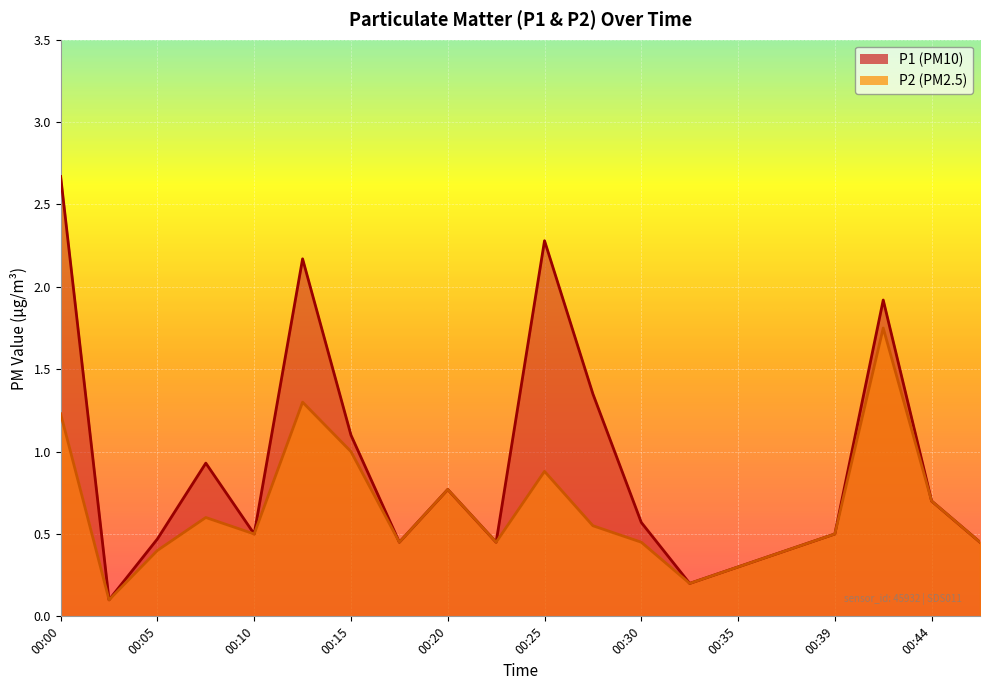

Reading left to right, what are all the values shown in this chart?

P1: 00:00=2.7	00:03=0.1	00:05=0.5	00:08=0.9	00:10=0.5	00:13=2.2	00:15=1.1	00:17=0.5	00:20=0.8	00:22=0.5	00:25=2.3	00:27=1.4	00:30=0.6	00:32=0.2	00:35=0.3	00:37=0.4	00:39=0.5	00:42=1.9	00:44=0.7	00:47=0.5
P2: 00:00=1.2	00:03=0.1	00:05=0.4	00:08=0.6	00:10=0.5	00:13=1.3	00:15=1.0	00:17=0.5	00:20=0.8	00:22=0.5	00:25=0.9	00:27=0.6	00:30=0.5	00:32=0.2	00:35=0.3	00:37=0.4	00:39=0.5	00:42=1.8	00:44=0.7	00:47=0.5